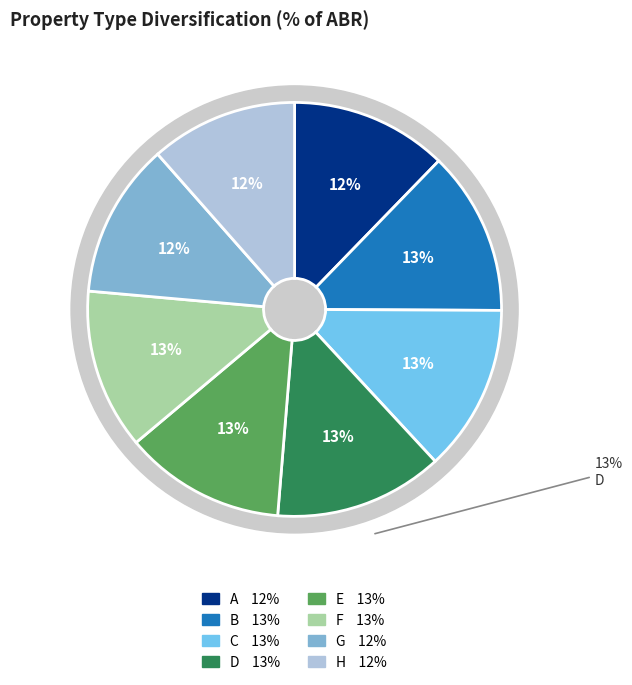

Which slice is the smallest?

H